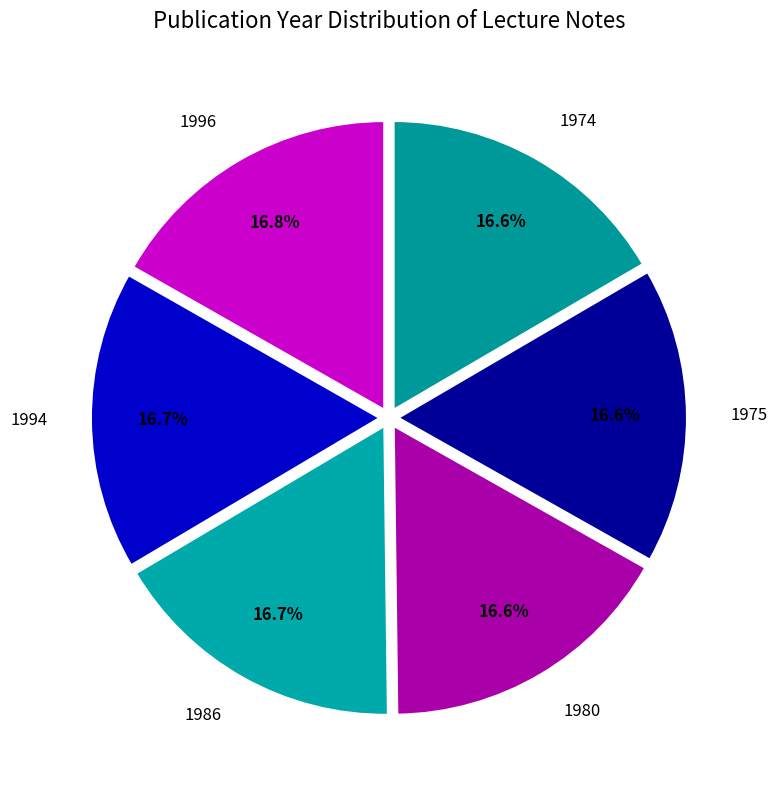

Combined, what portion of the pie is 1994 and 1975?

33.3%